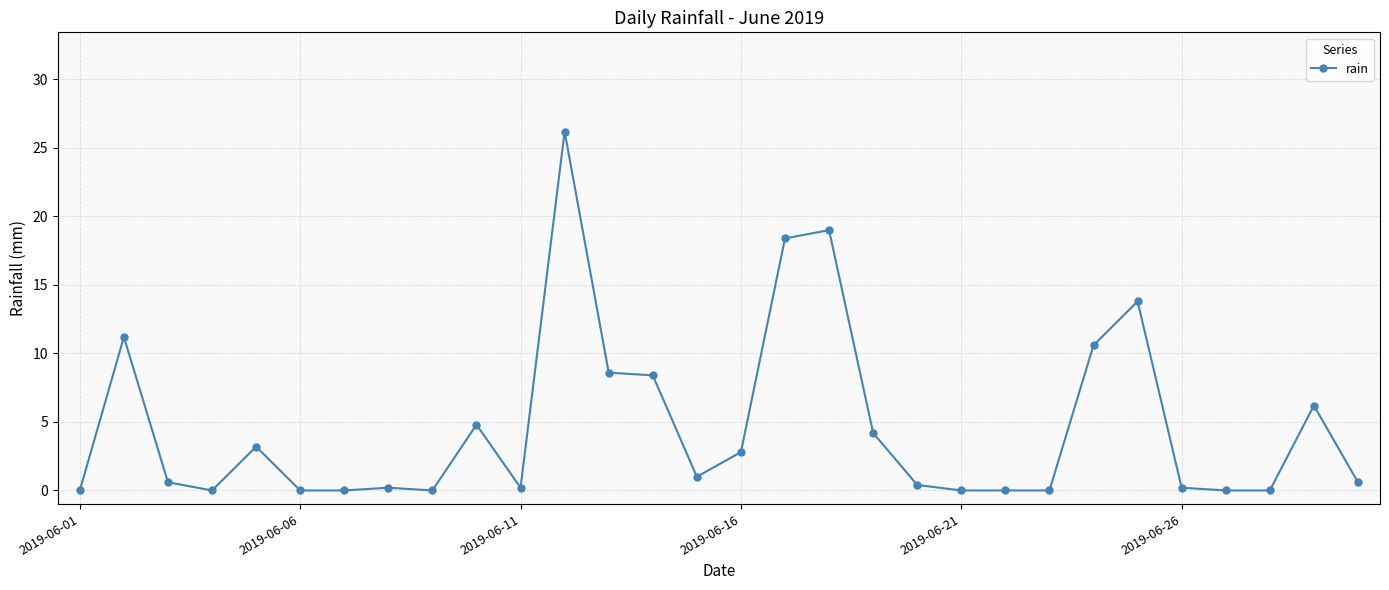

Reading right to left, extract all data points from this chart.

0.6	6.2	0.0	0.0	0.2	13.8	10.6	0.0	0.0	0.0	0.4	4.2	19.0	18.4	2.8	1.0	8.4	8.6	26.2	0.2	4.8	0.0	0.2	0.0	0.0	3.2	0.0	0.6	11.2	0.0